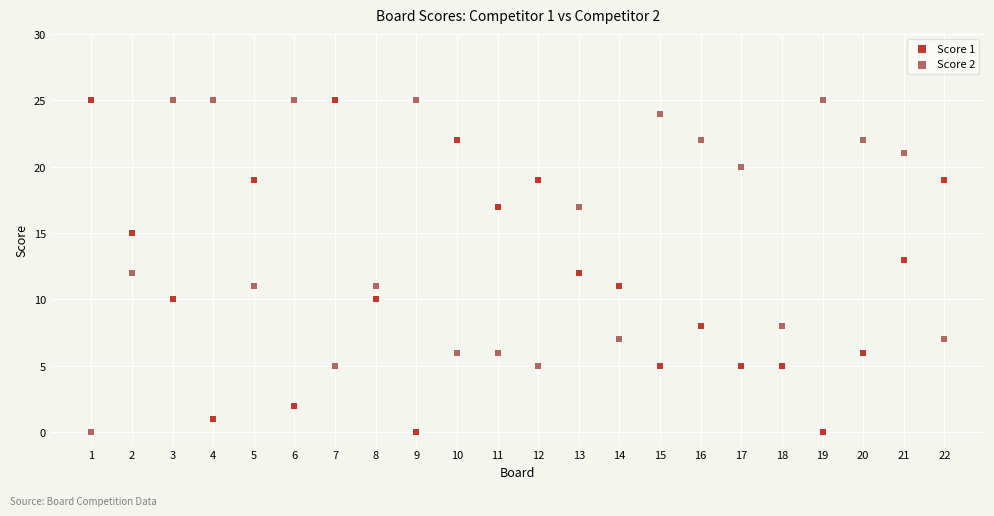

What is the X range (max minus min) for the scatter plot?

21